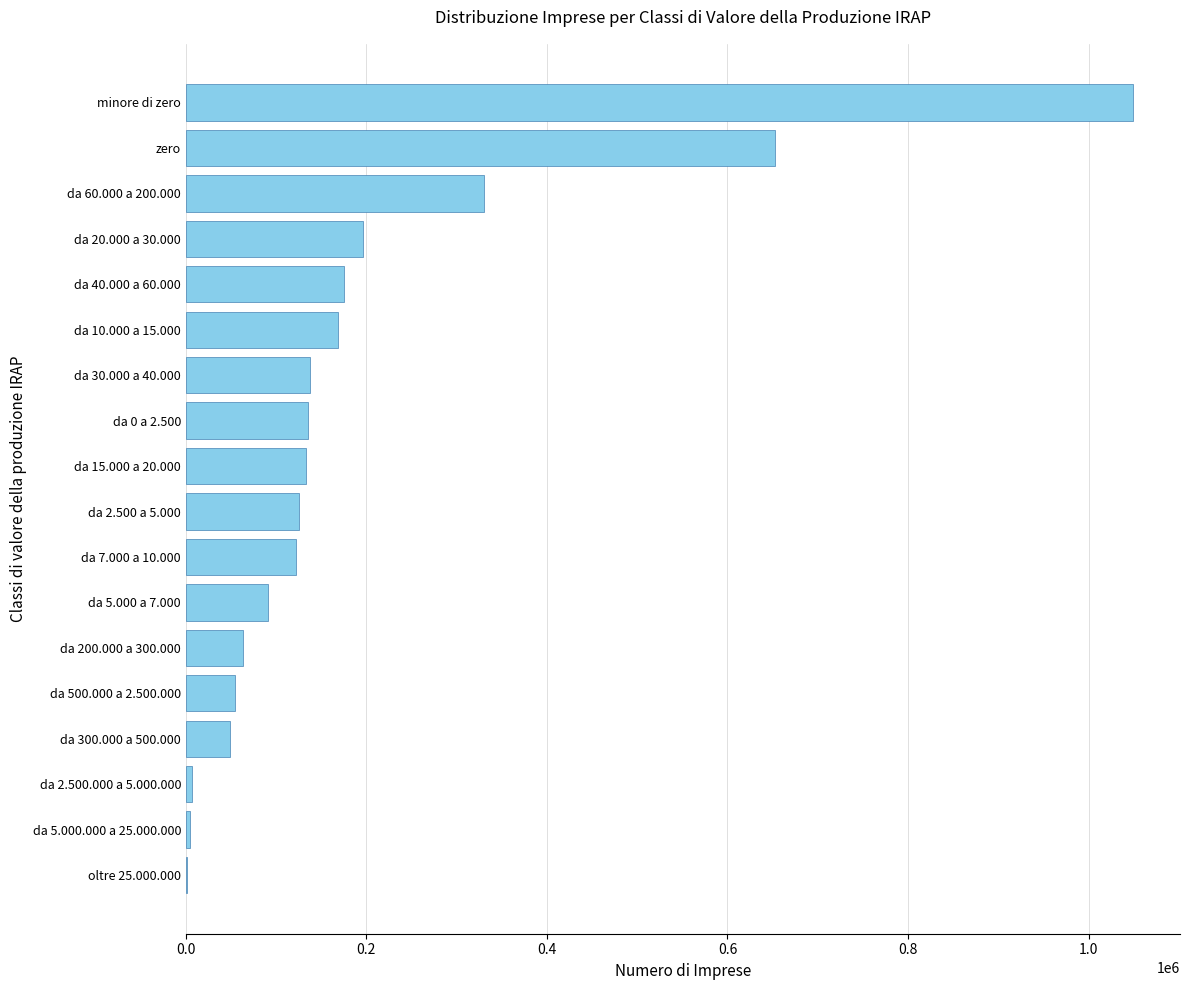

At which category does the chart reach its peak across all series?

minore di zero